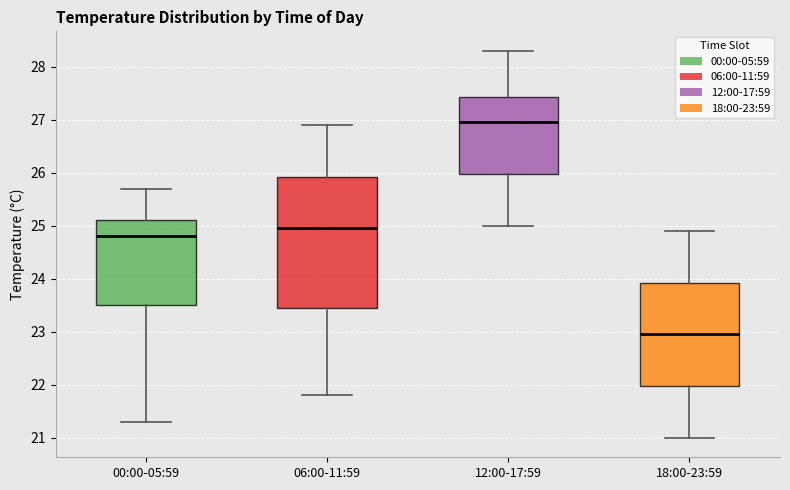

Reading left to right, read every box against the y-axis: the position of its median line, the range the box covers, and the ends of its whiskers. The values are not printed on the chart, so give them approximately, as read against the axis.

00:00-05:59: median 24.8, box 23.5 to 25.1, whiskers 21.3 to 25.7
06:00-11:59: median 25.0, box 23.5 to 25.9, whiskers 21.8 to 26.9
12:00-17:59: median 27.0, box 26.0 to 27.4, whiskers 25.0 to 28.3
18:00-23:59: median 23.0, box 22.0 to 23.9, whiskers 21.0 to 24.9